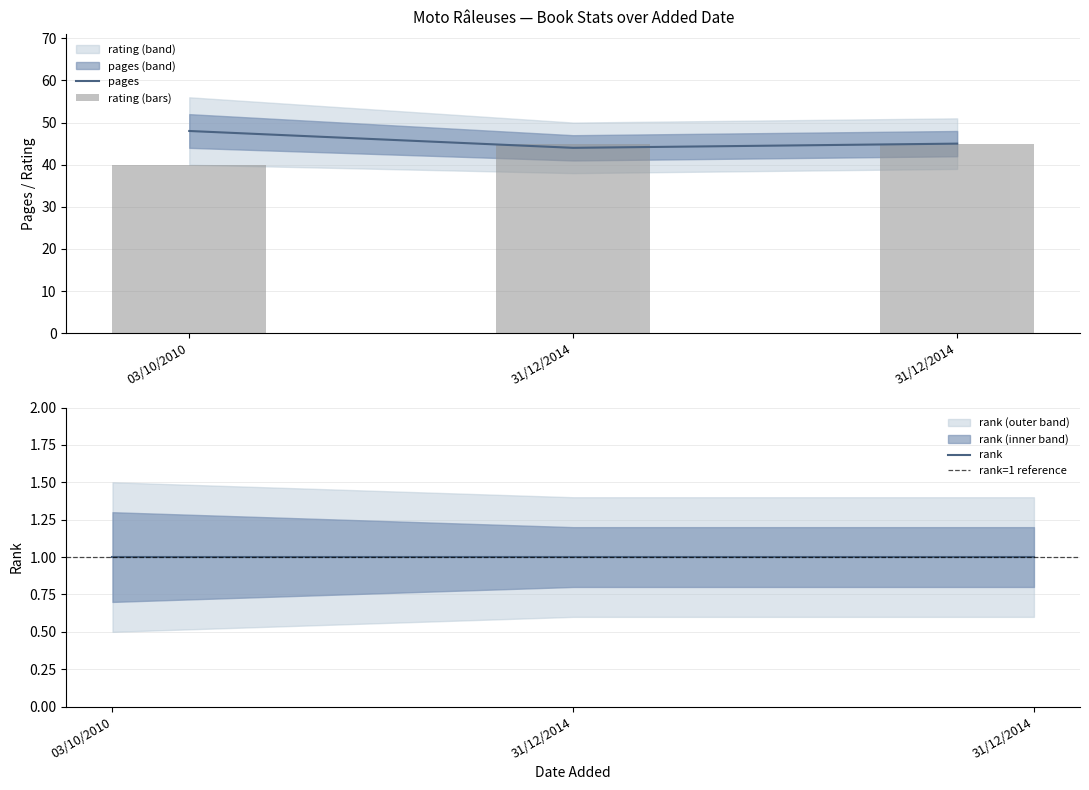

Reading left to right, list all the values displayed in this chart.

pages: 03/10/2010=48	31/12/2014=44	31/12/2014=45
rating: 03/10/2010=40	31/12/2014=45	31/12/2014=45